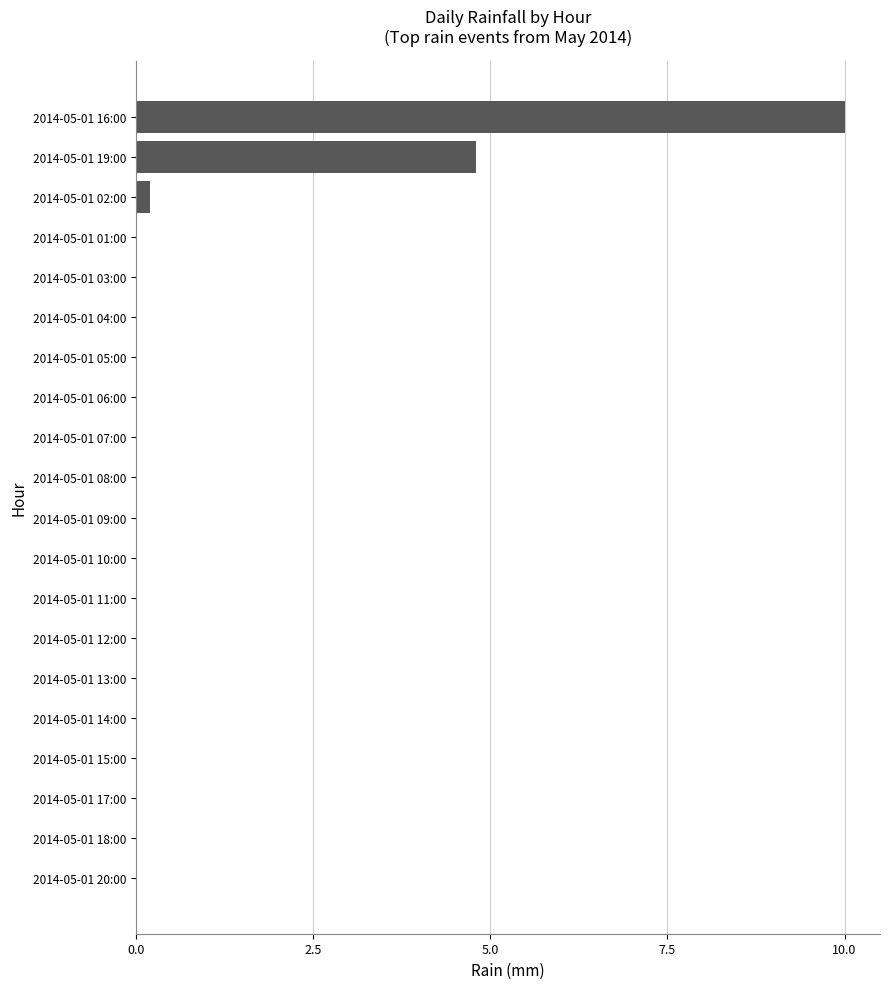

Where is the data nearest to the value 5?

2014-05-01 19:00